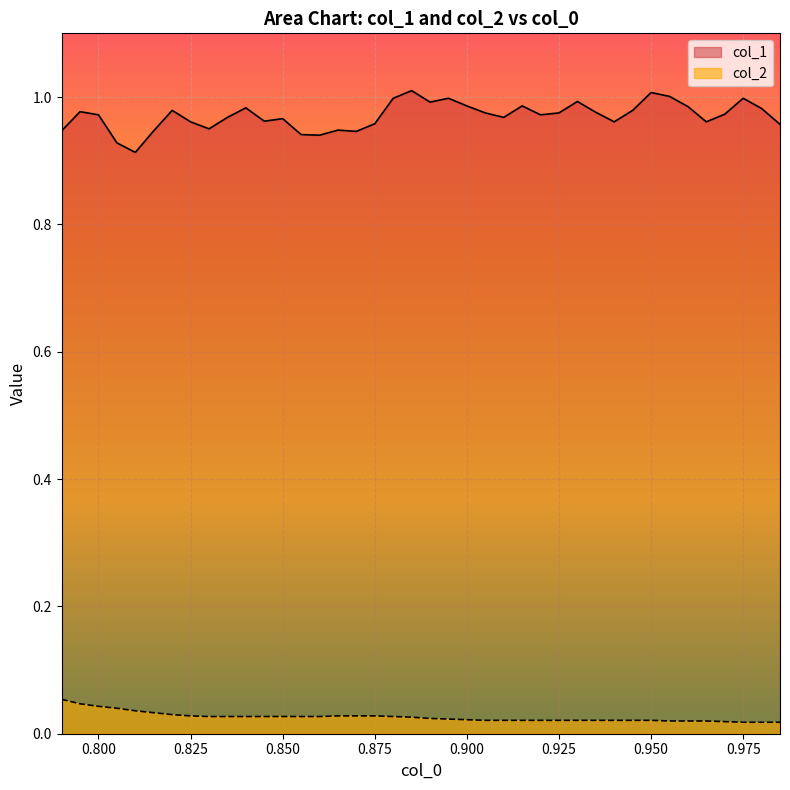

List the series in order of their overall mean, lowest first.

col_2, col_1